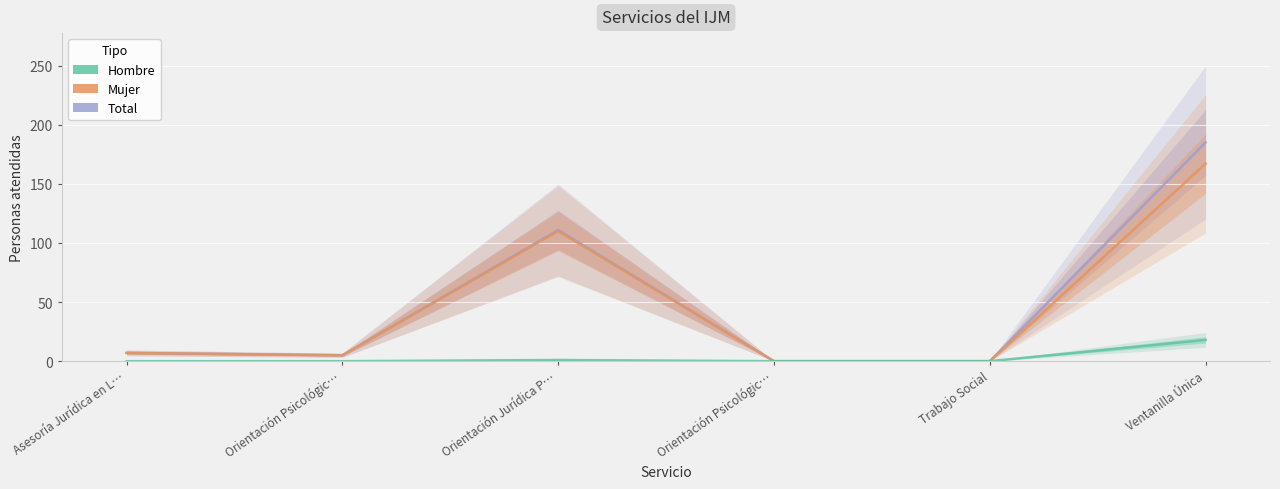

Rank the series by their maximum value, from lowest to highest.

Hombre, Mujer, Total